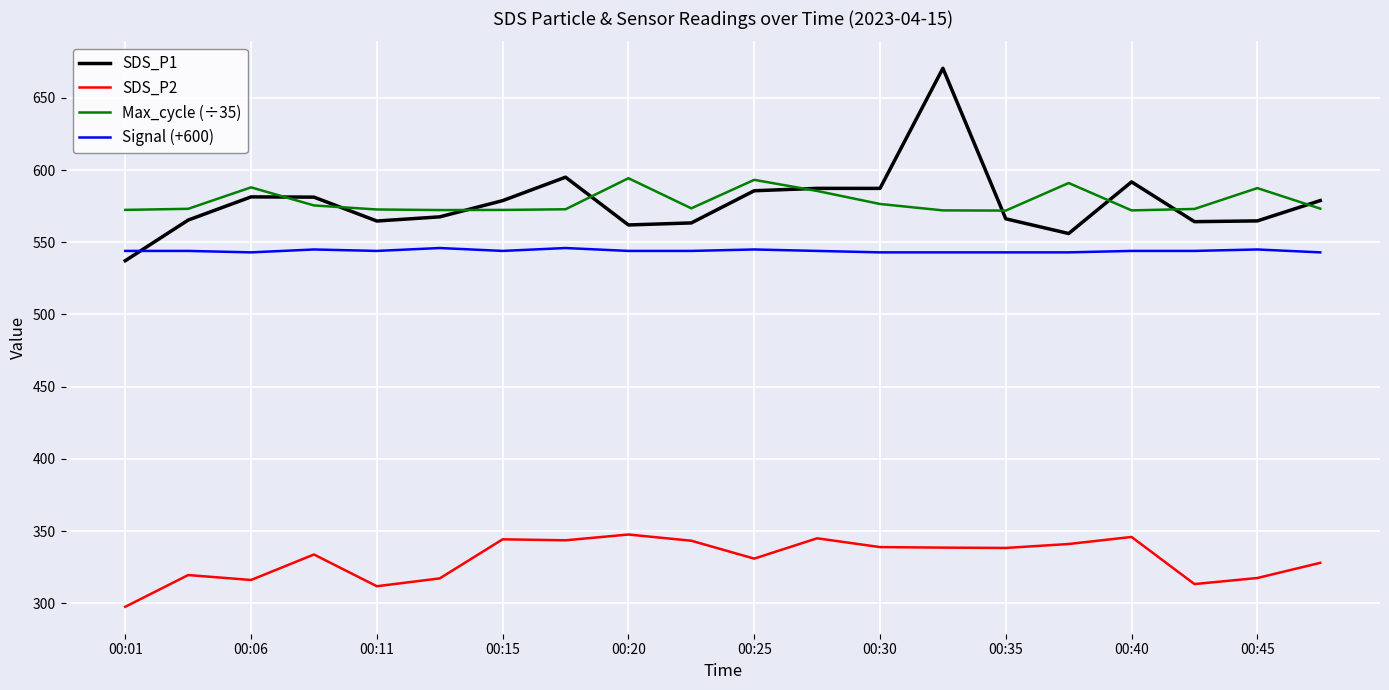

What is the minimum value shown in the chart?

297.7